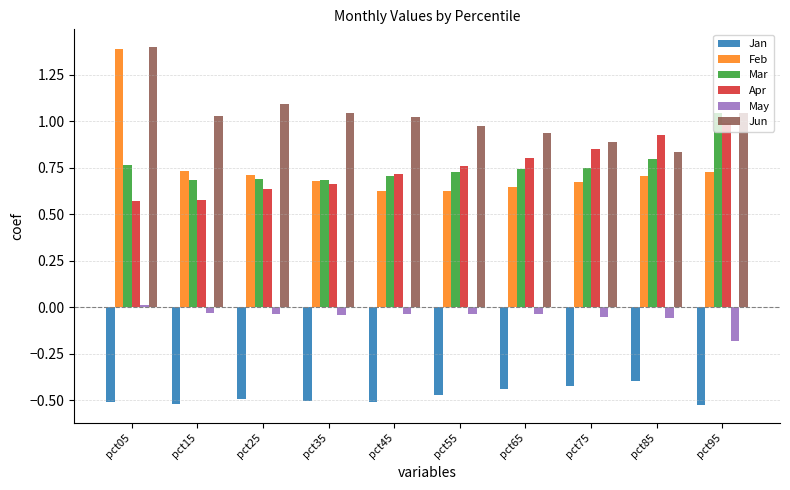

What are all the series names shown in the legend?

Jan, Feb, Mar, Apr, May, Jun